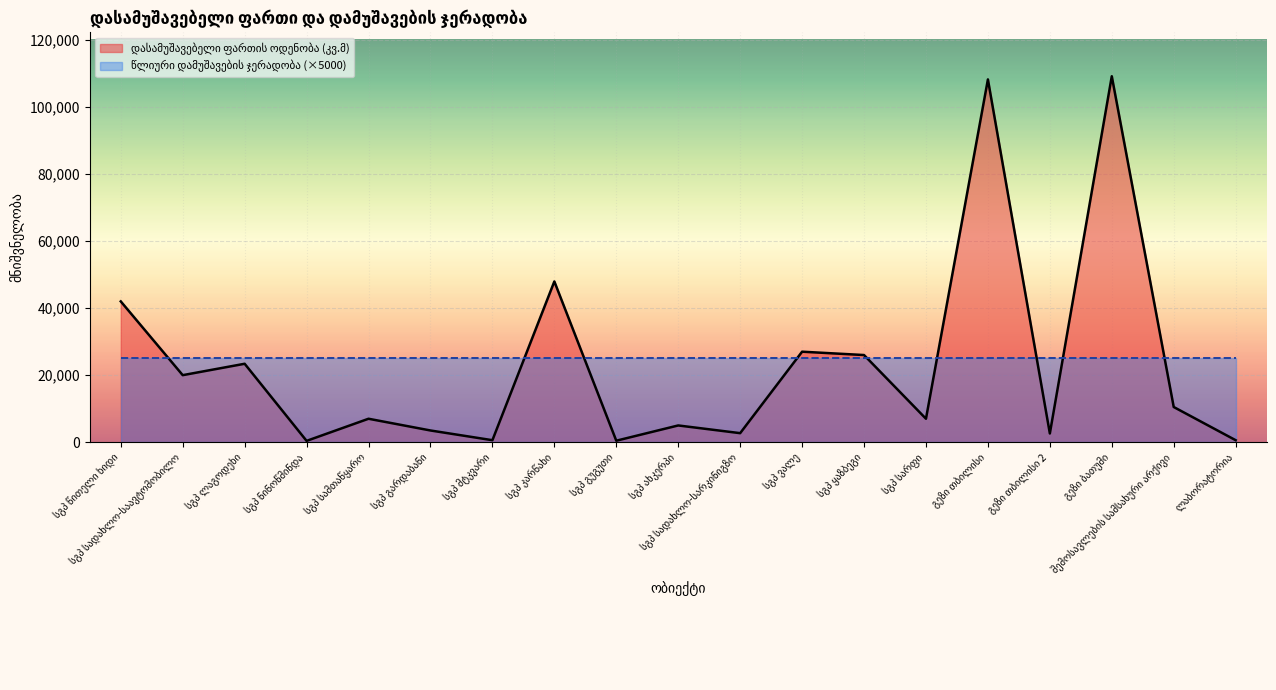

Is it true that the value at სგპ ლაგოდეხი is 23400?

True